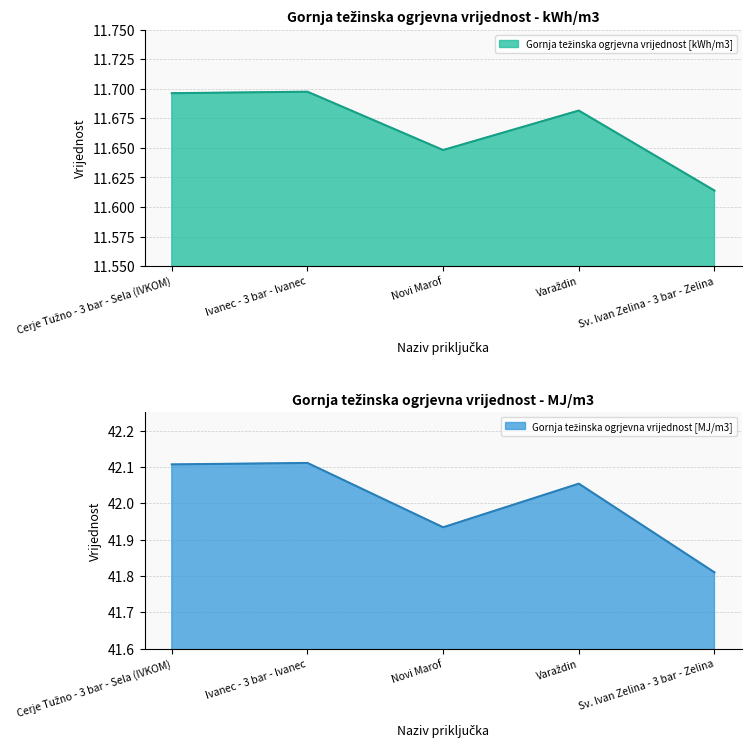

What is the label of the 5th point from the left?

Sv. Ivan Zelina - 3 bar - Zelina